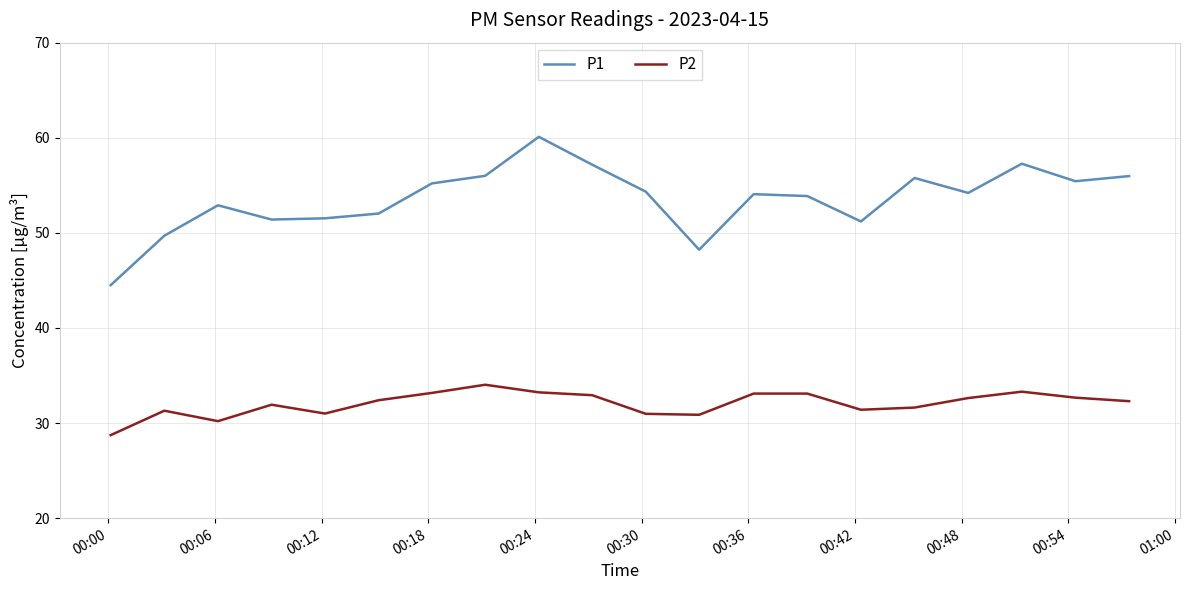

Count the number of data series in this chart.

2